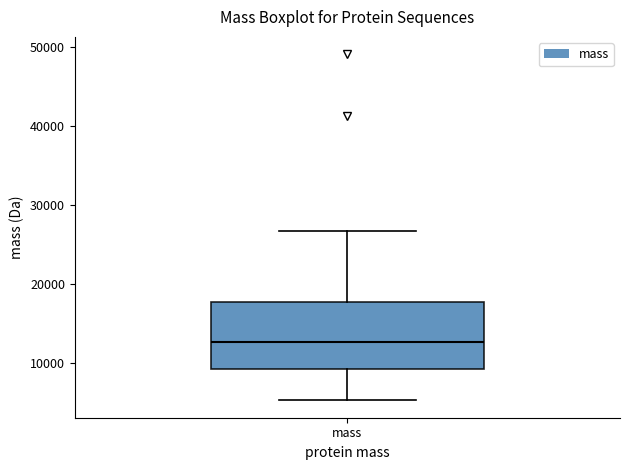

Where does the lower whisker of the box for mass end on the y-axis? The values are not printed on the chart, so give them approximately, as read against the axis.

5000